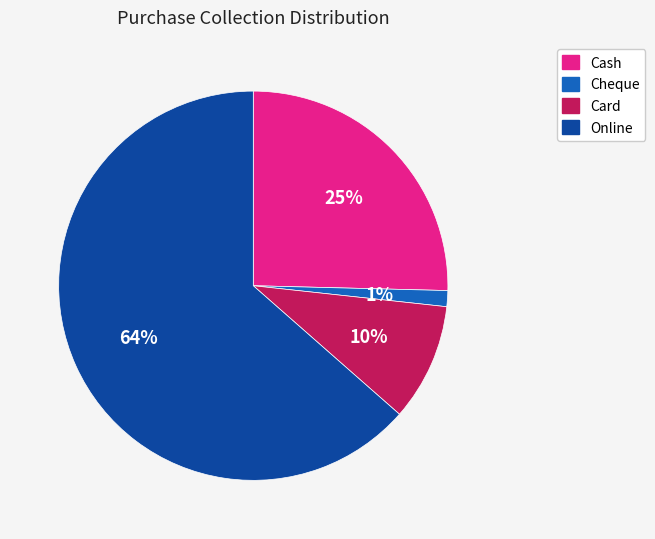

To the nearest percent, what percentage of the pie is Online?

64%